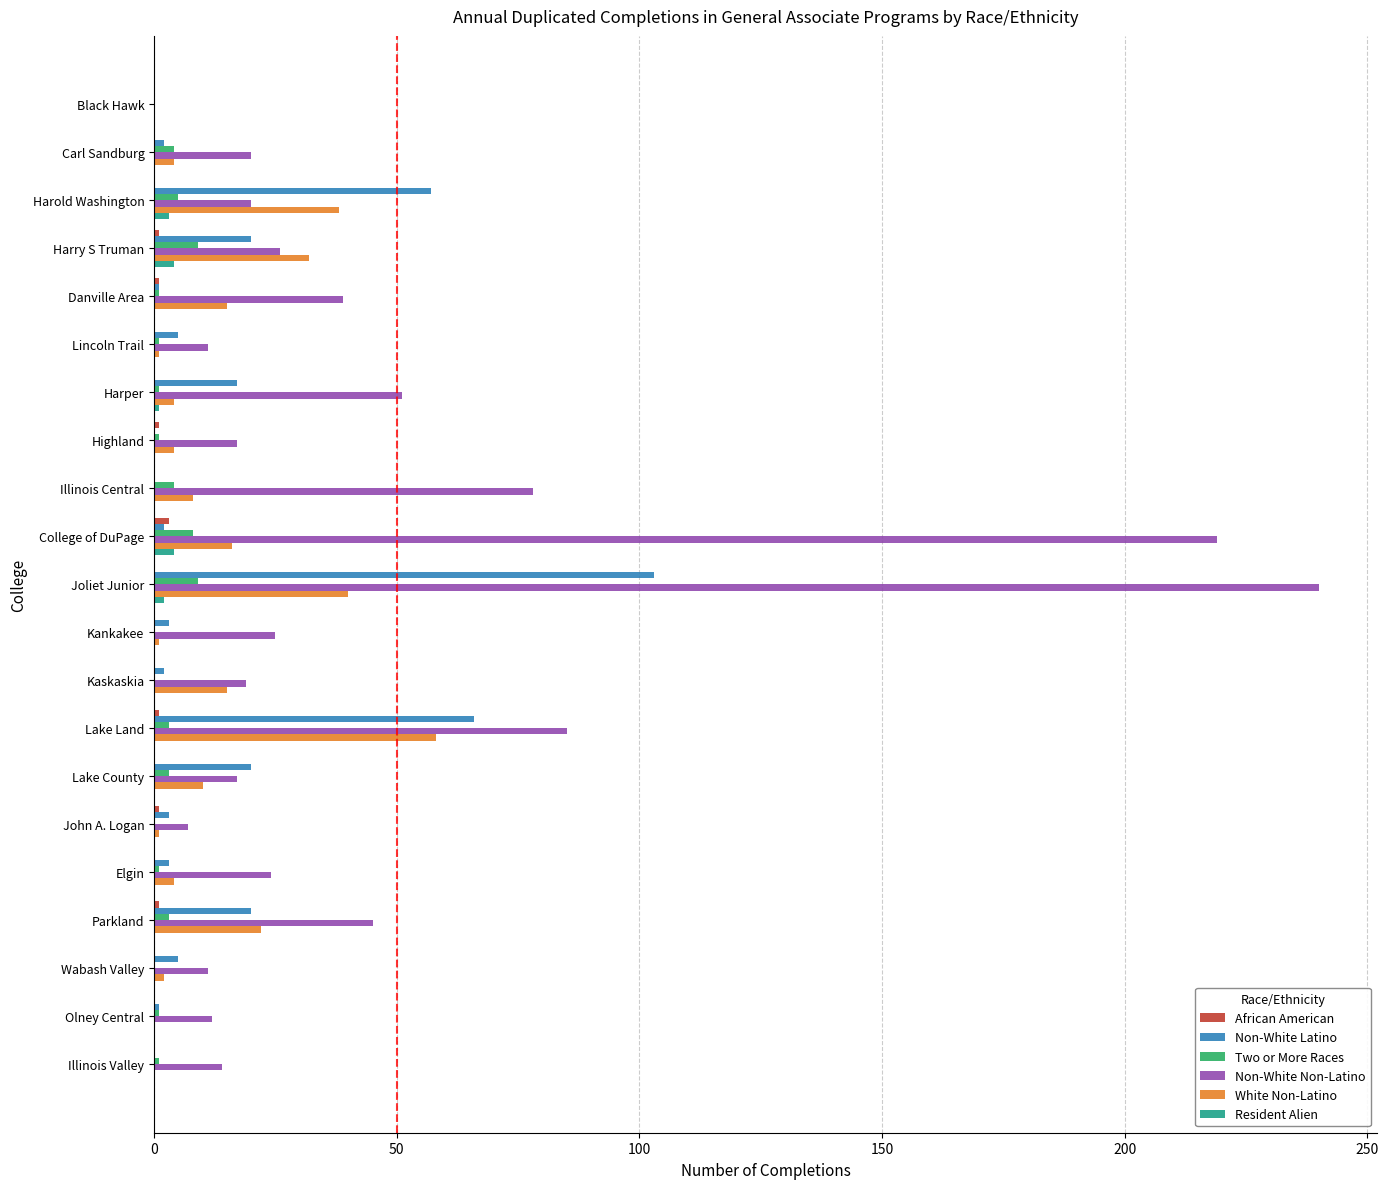

What is the sum of all Two or More Races values?

55